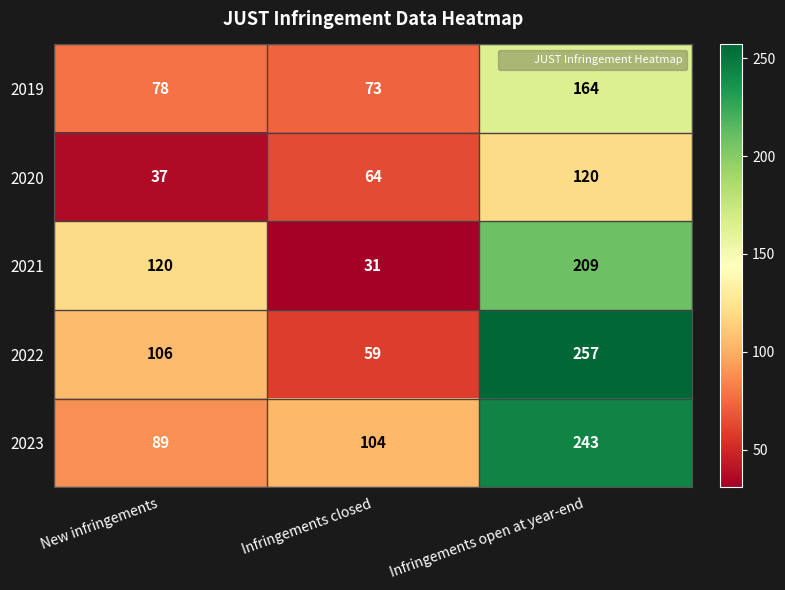

The 2019 series shows 109 at New infringements. True or false?

False